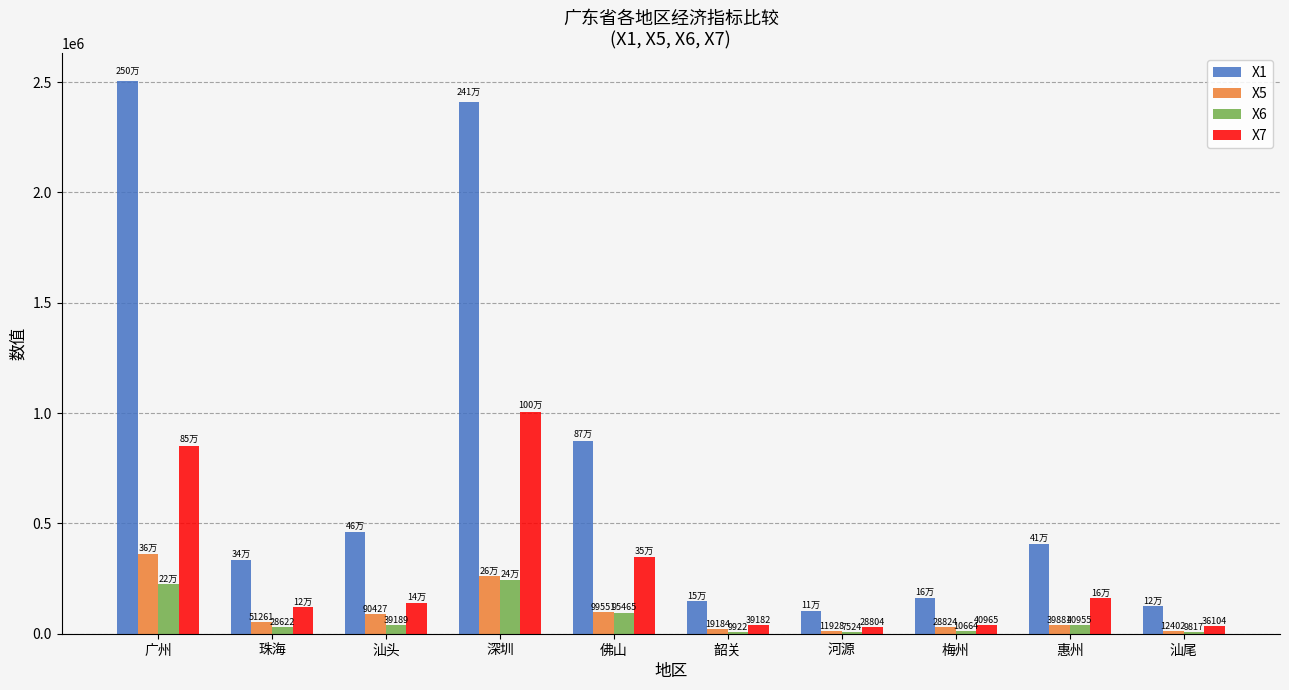

The X7 series shows 850957.0 at 广州. True or false?

True